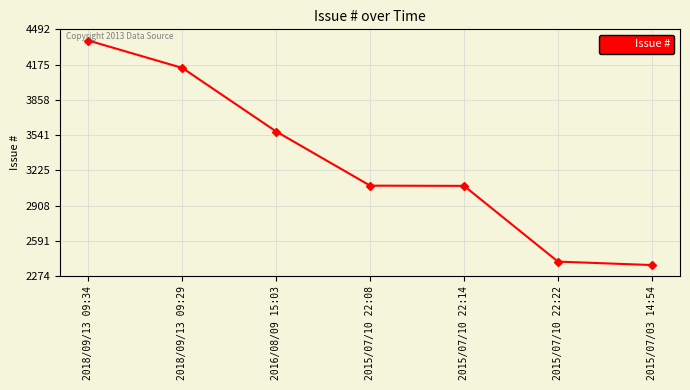

Does the chart display data point markers on the line(s)?

Yes